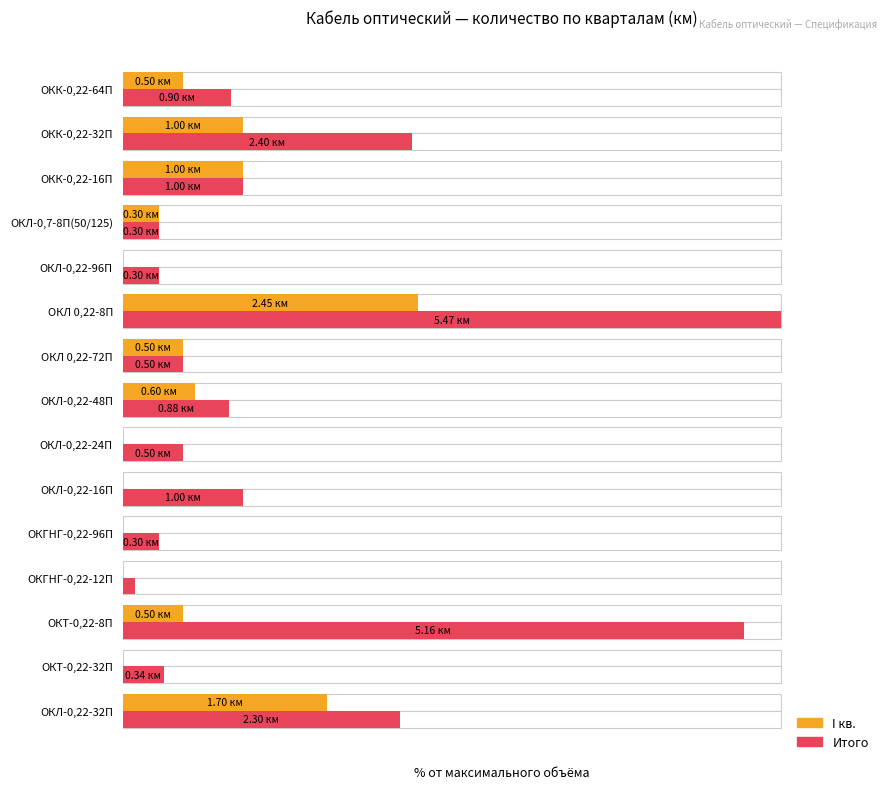

Does the chart contain any negative values?

No